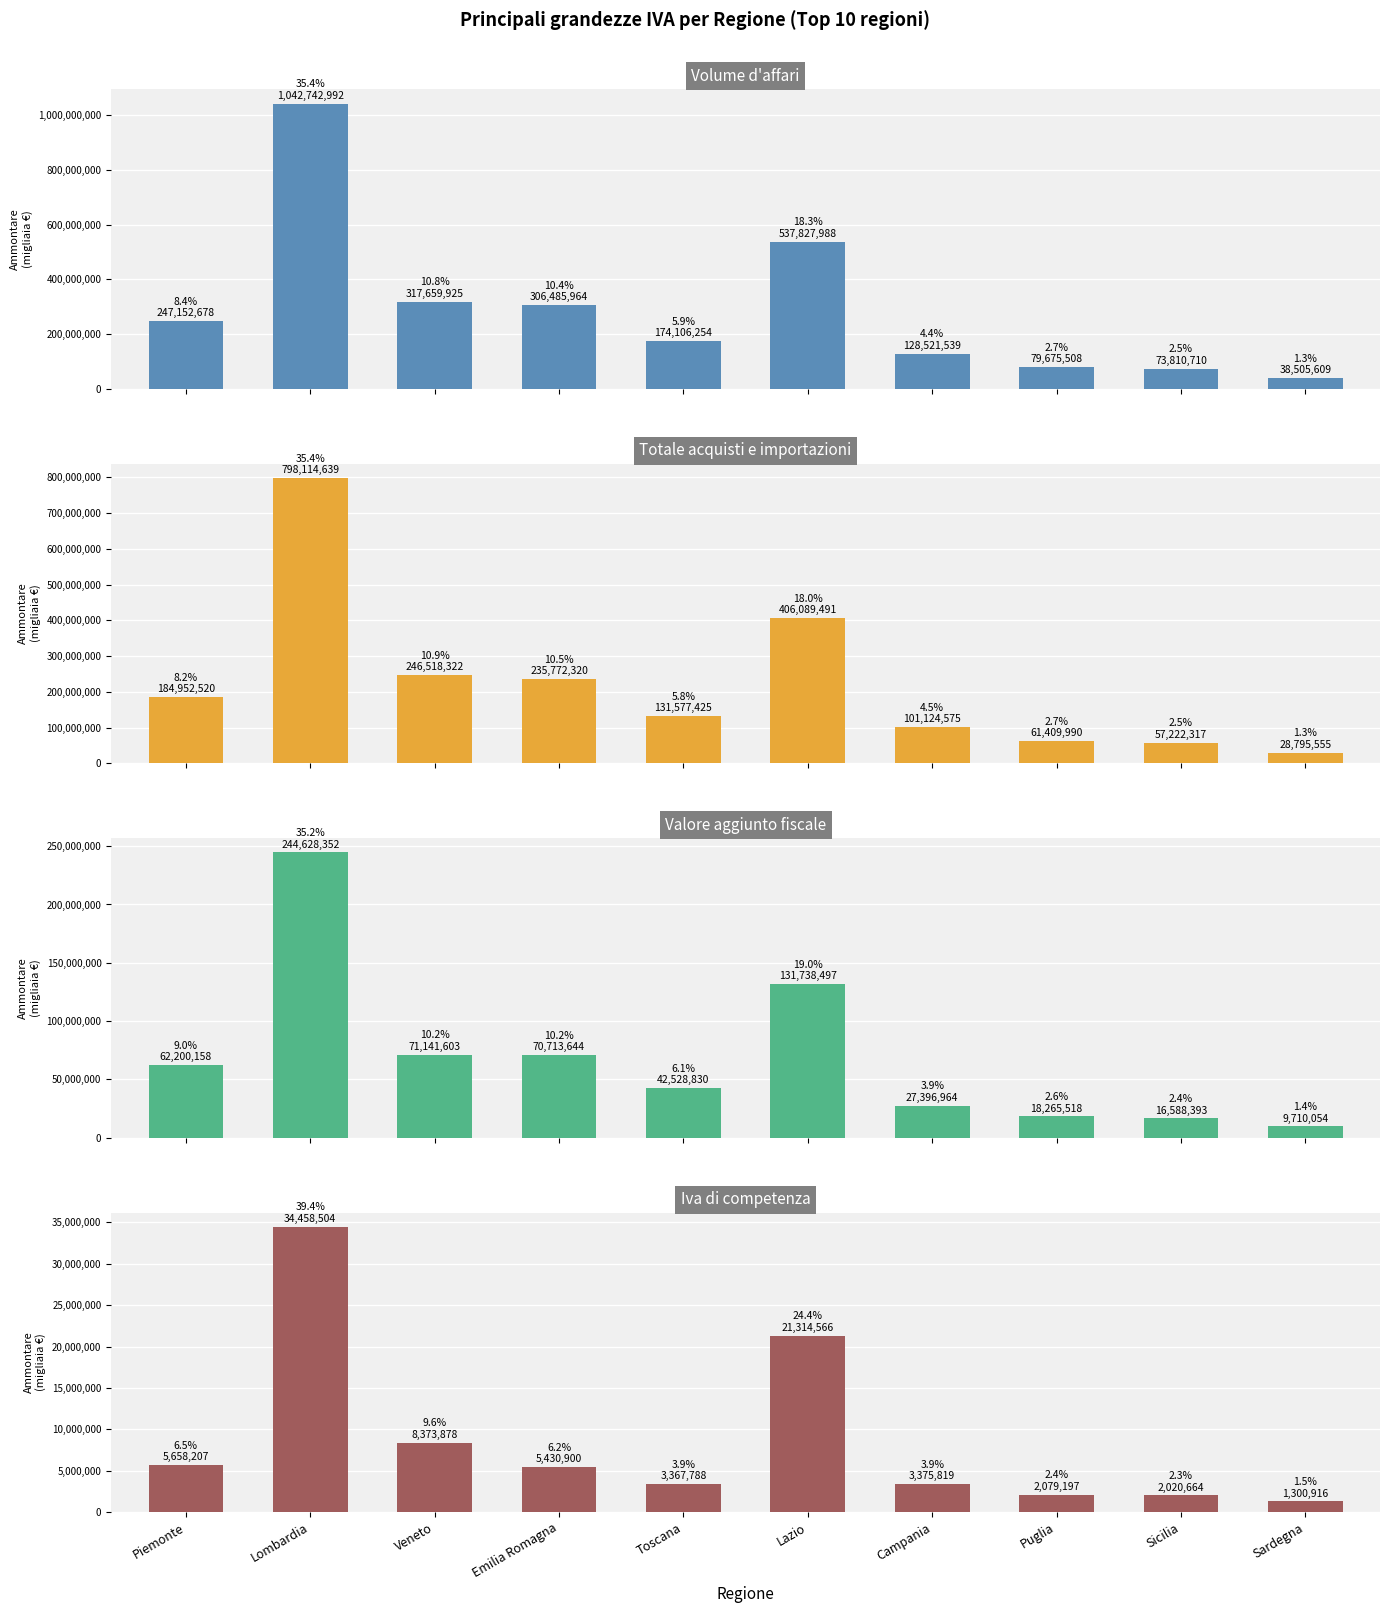

How many bars are there in each group?

4